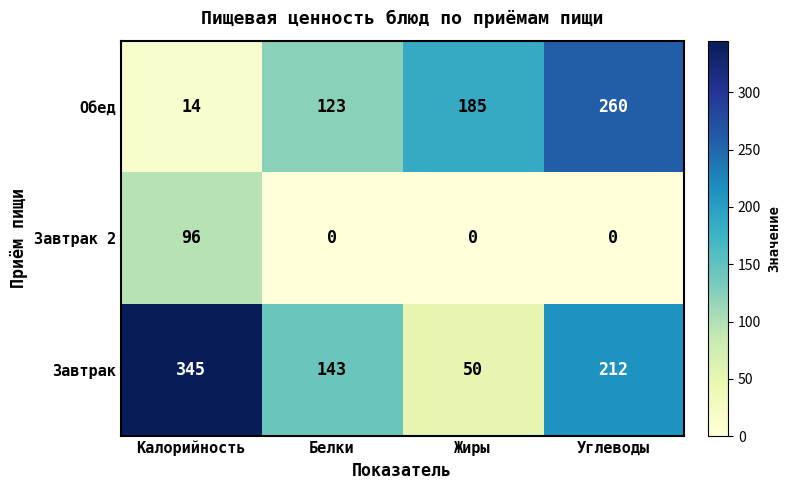

At how many categories does at least one series exceed 45?

4